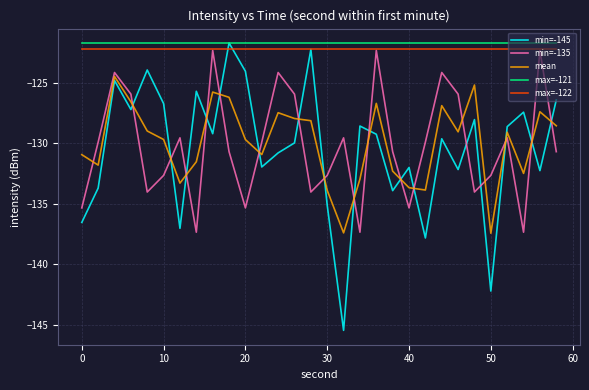

What is the smallest value displayed?

-145.5